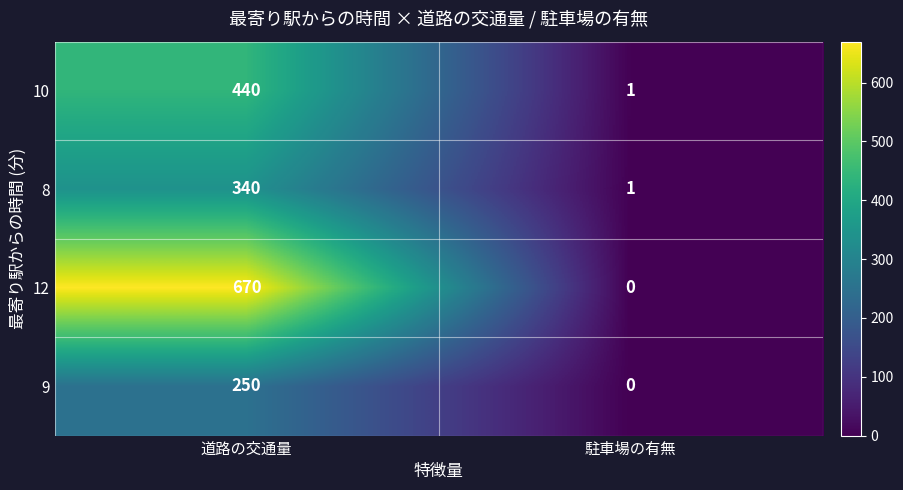

At which label is 10 closest to 220?

駐車場の有無